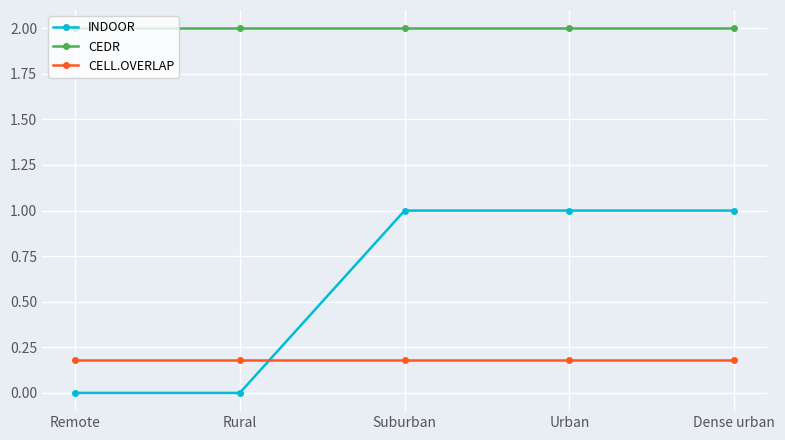

Reading left to right, transcribe all the data shown in this chart.

INDOOR: 0.0	0.0	1.0	1.0	1.0
CEDR: 2.0	2.0	2.0	2.0	2.0
CELL.OVERLAP: 0.2	0.2	0.2	0.2	0.2